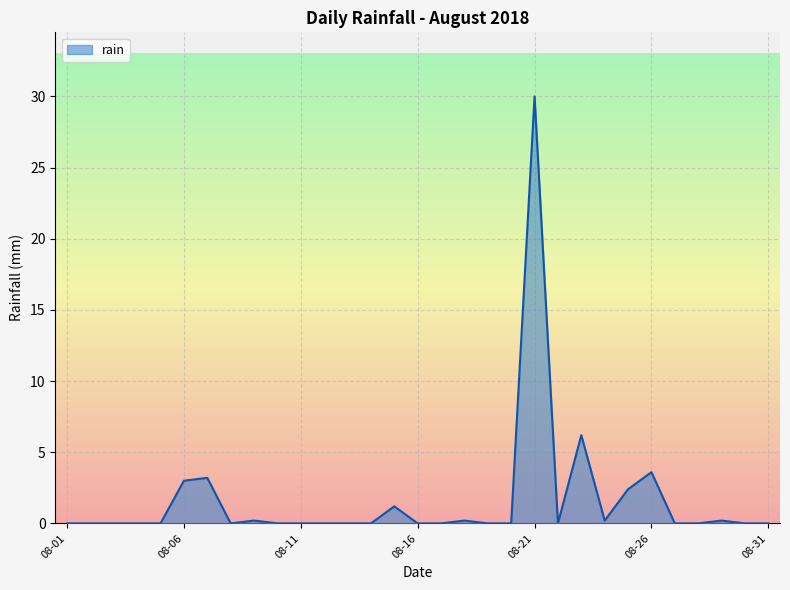

What is the maximum value shown in the chart?

30.0